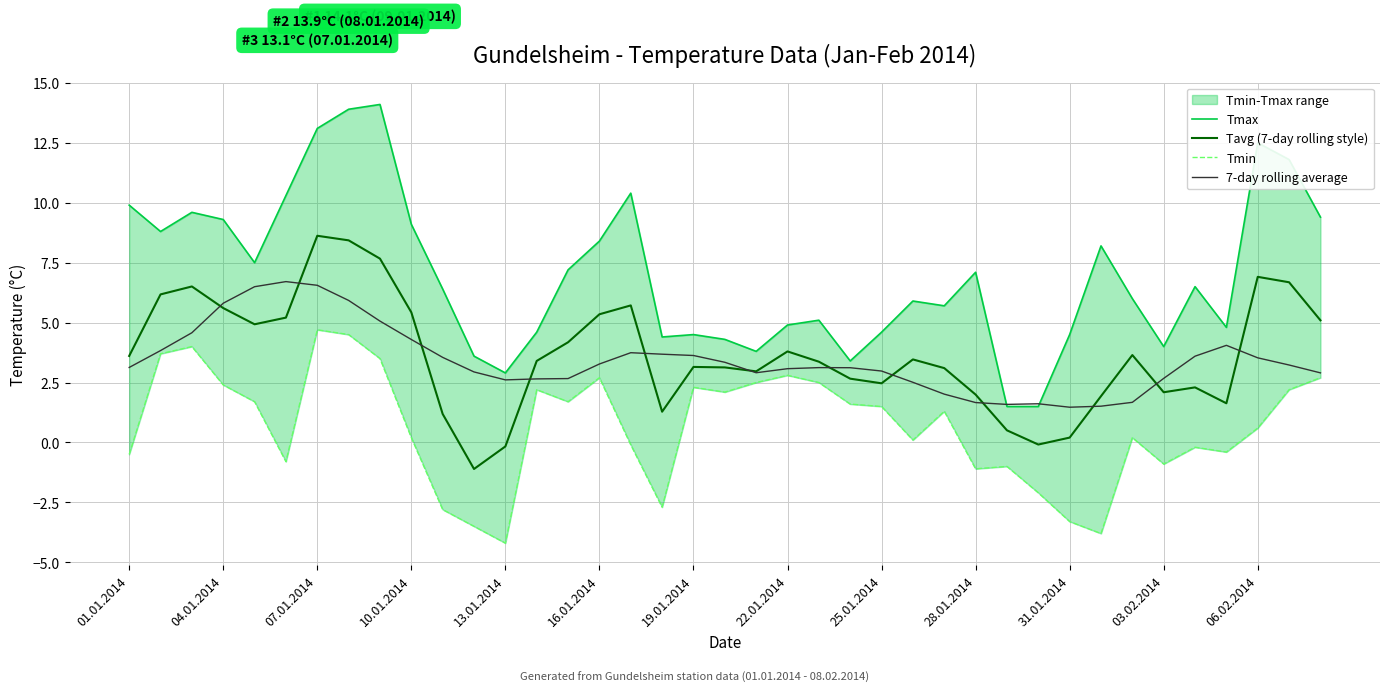

How many values in the Tavg (7-day rolling style) series exceed 3?

24